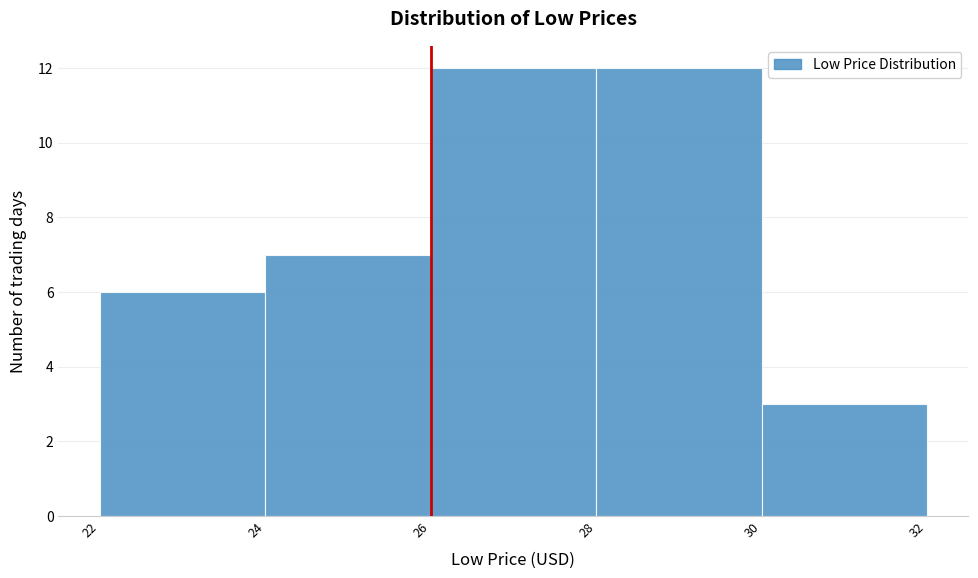

What is the height of the bar covering 24 to 26 on the x-axis? The values are not printed on the chart, so give them approximately, as read against the axis.

7